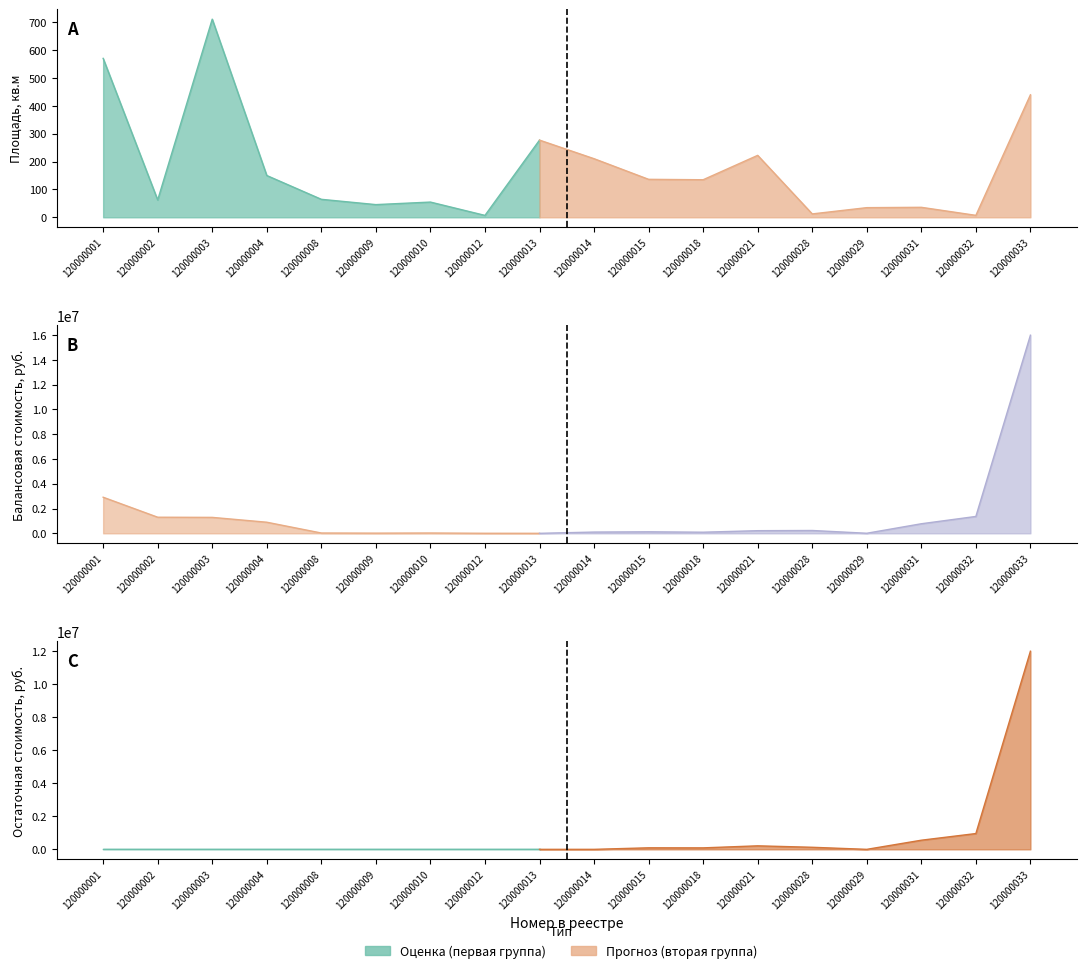

Where is the first local maximum for Площадь?

120000003